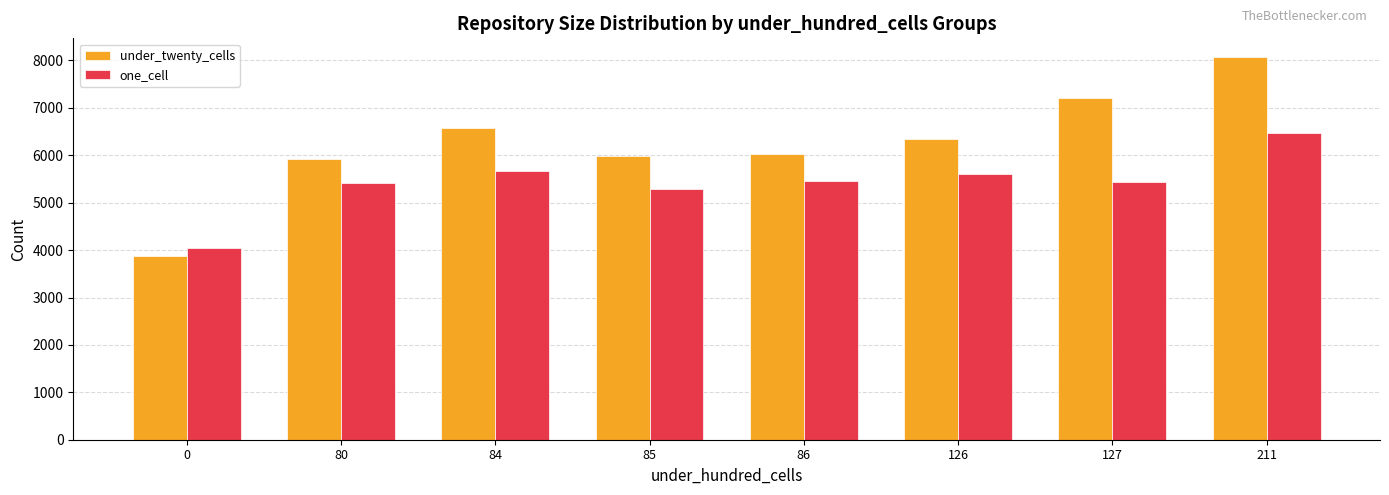

At which category does the chart reach its peak across all series?

211